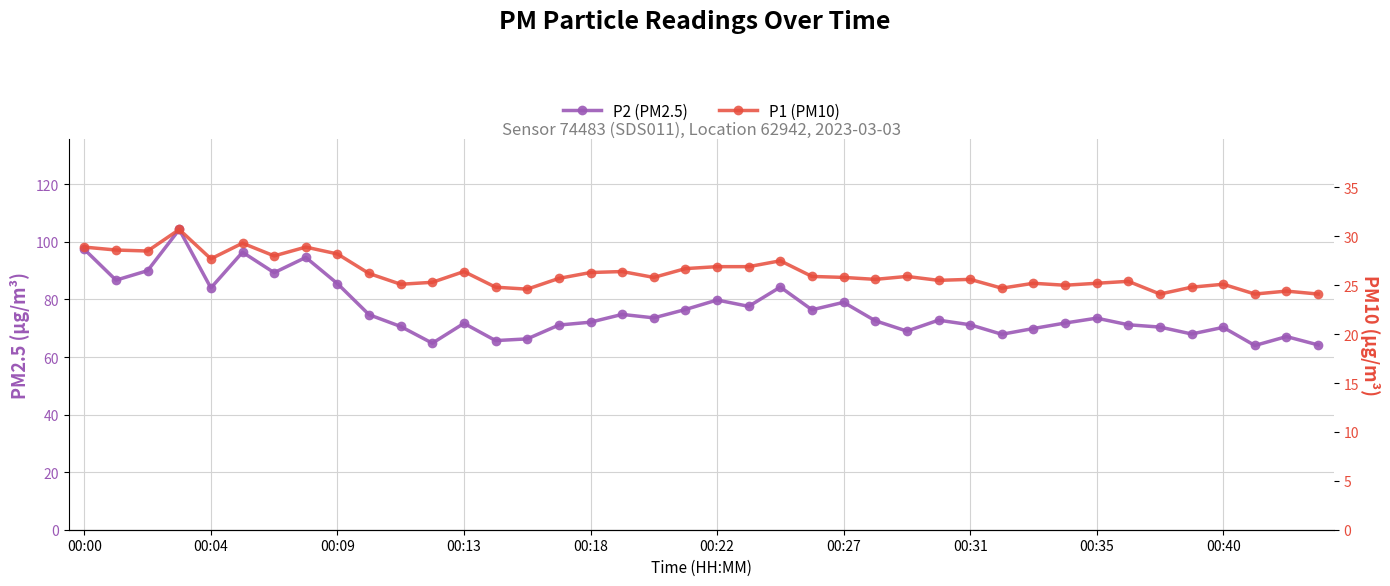

What is the average value of the P1 (PM10) series?

26.2